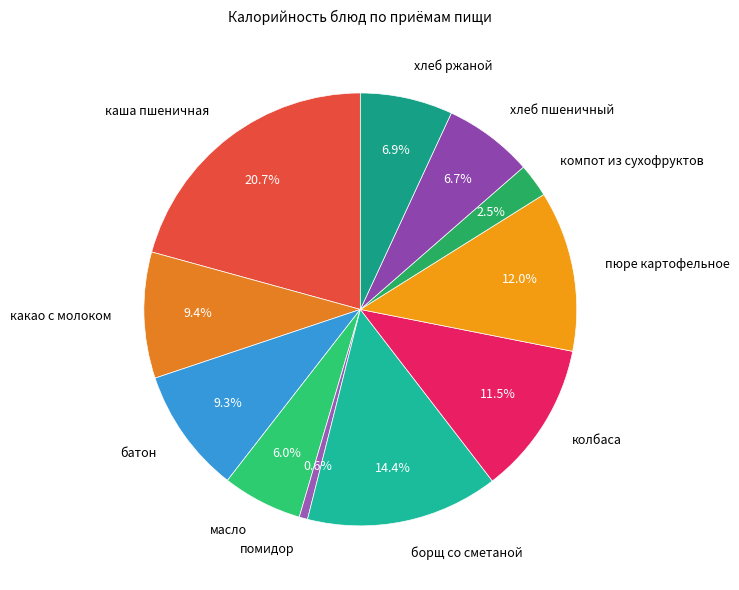

What percentage is the хлеб пшеничный slice, to the nearest percent?

7%